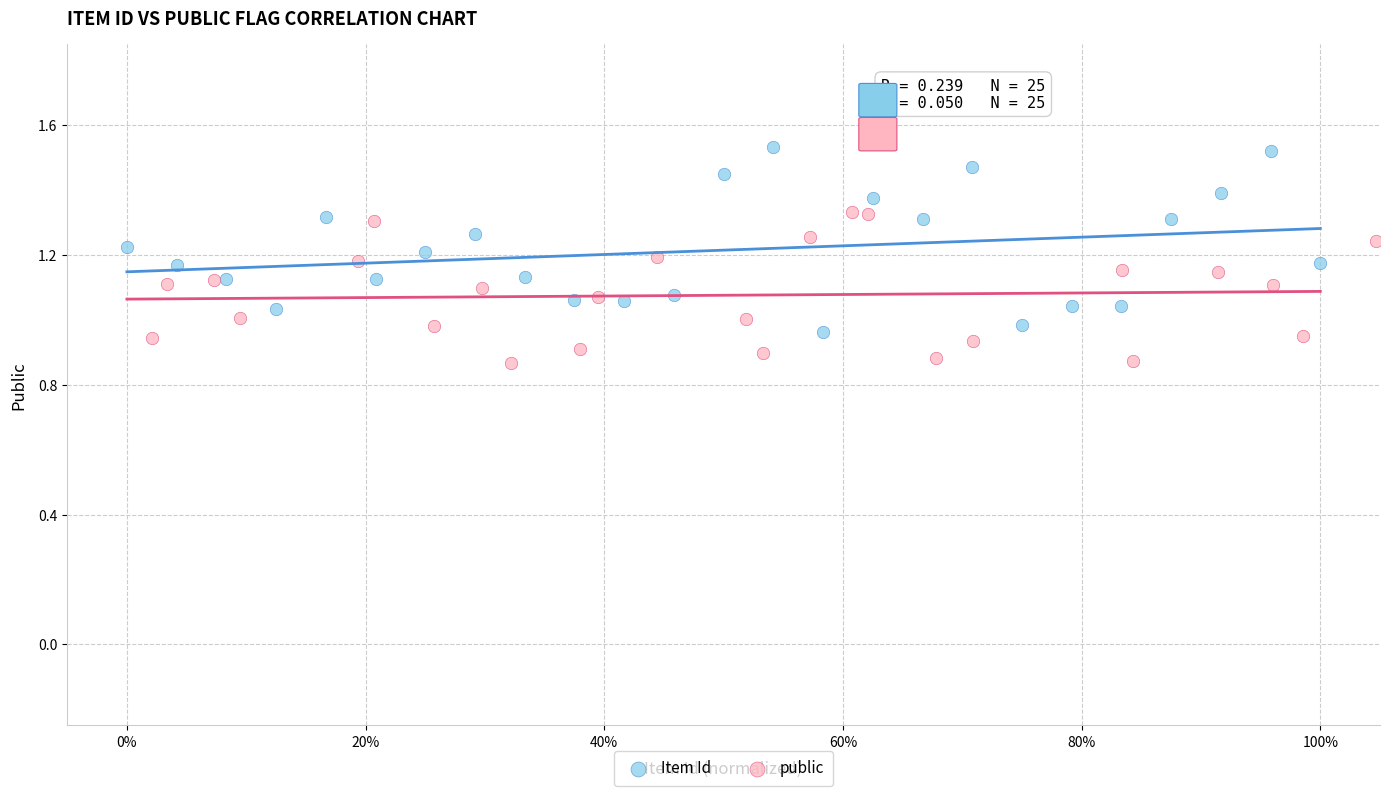

Which series reaches the minimum Y coordinate?

public